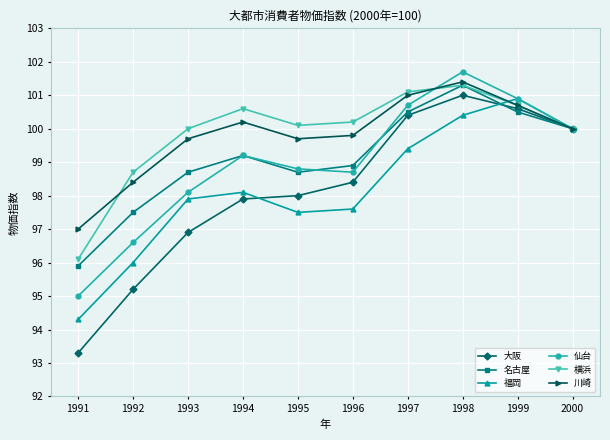

What is the difference between the second highest and minimum values in the 福岡 series?

6.1